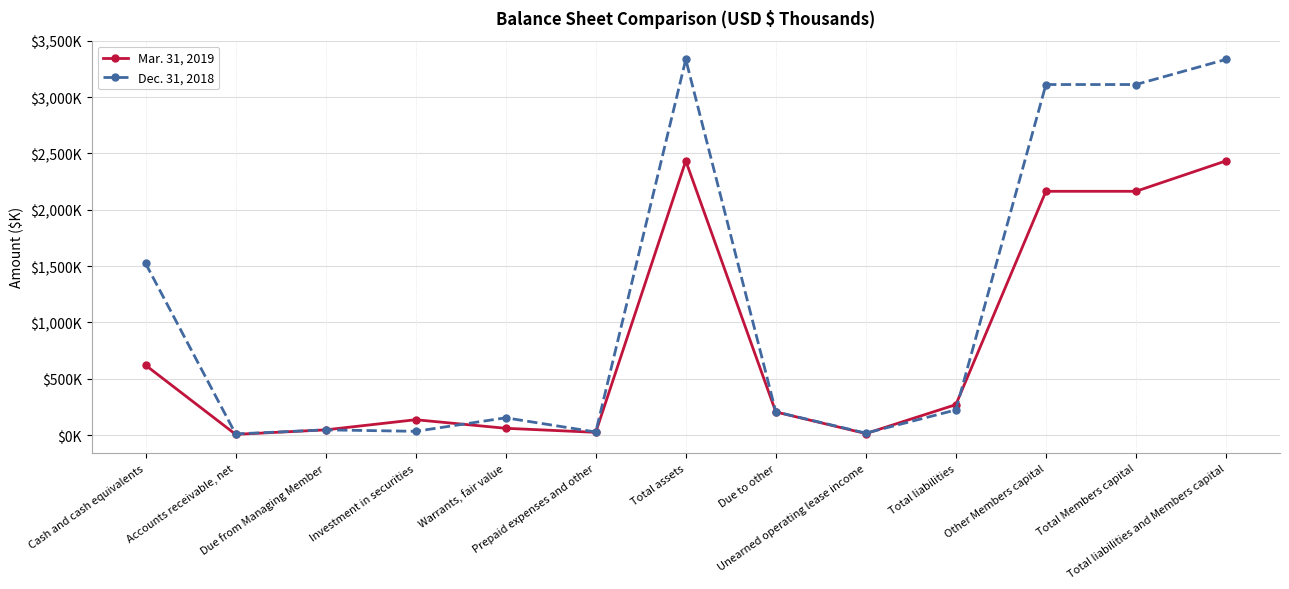

True or false: Dec. 31, 2018 and Mar. 31, 2019 cross at least once.

True